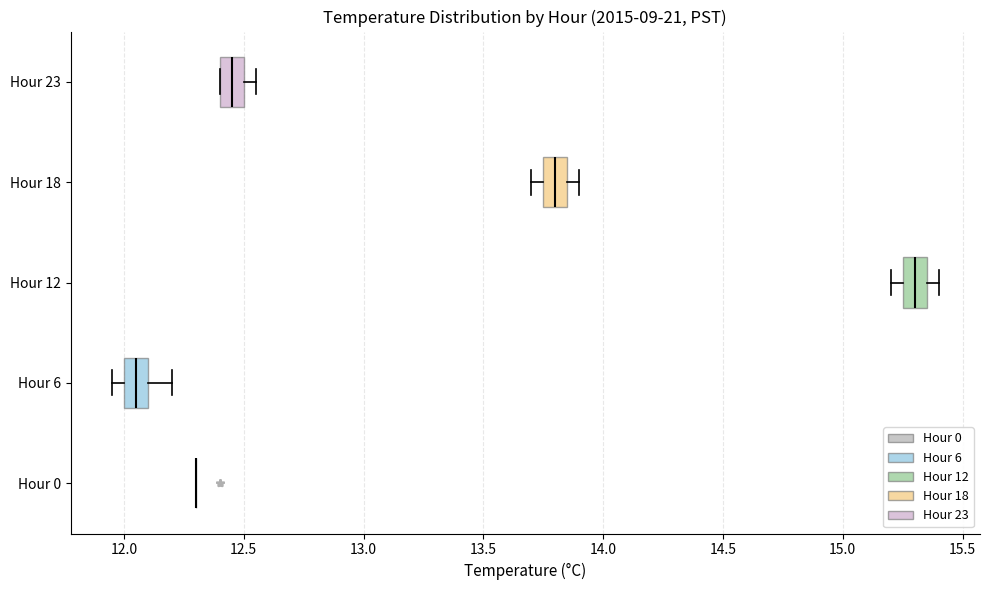

Reading bottom to top, read every box against the x-axis: the position of its median line, the range the box covers, and the ends of its whiskers. The values are not printed on the chart, so give them approximately, as read against the axis.

Hour 0: box collapsed to a line at 12.30, whiskers 12.30 to 12.30
Hour 6: median 12.05, box 12.00 to 12.10, whiskers 11.95 to 12.20
Hour 12: median 15.30, box 15.25 to 15.35, whiskers 15.20 to 15.40
Hour 18: median 13.80, box 13.75 to 13.85, whiskers 13.70 to 13.90
Hour 23: median 12.45, box 12.40 to 12.50, whiskers 12.40 to 12.55